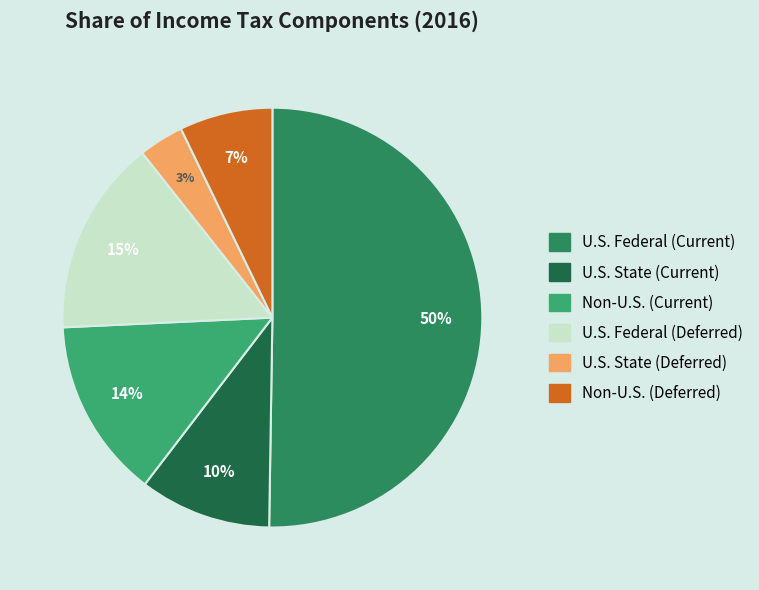

Is it true that Non-U.S. (Deferred) is 7% of the pie?

True